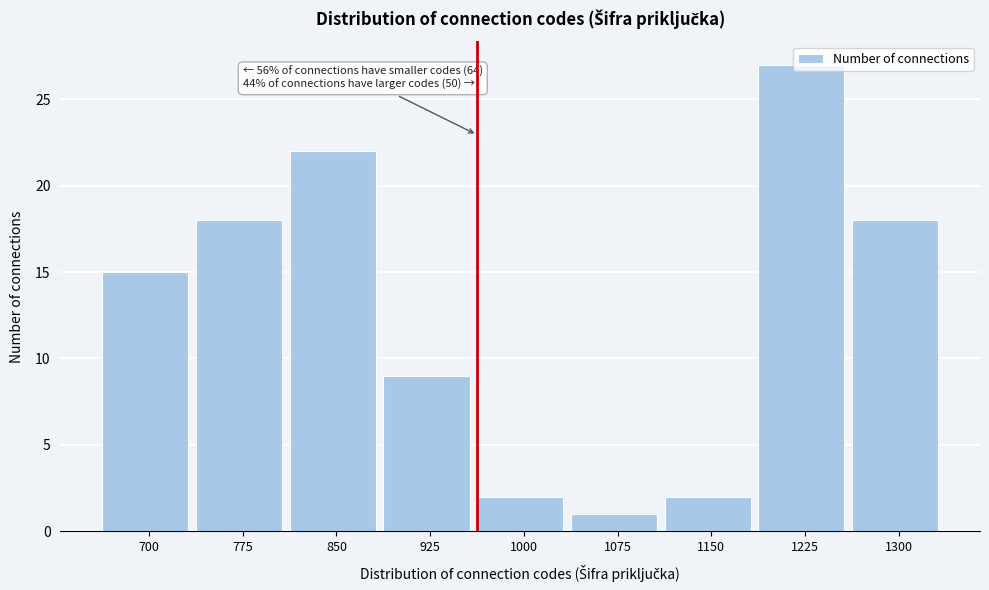

What is the change in value from 700 to 775?

+3